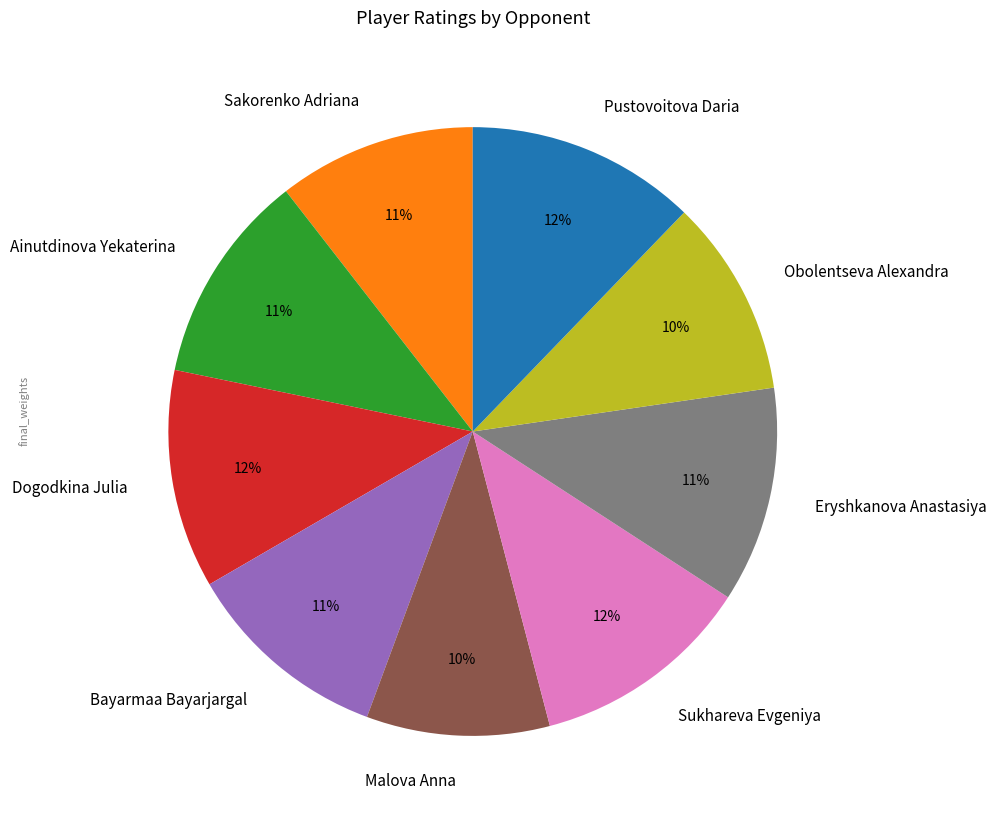

Count the number of slices in the pie.

9